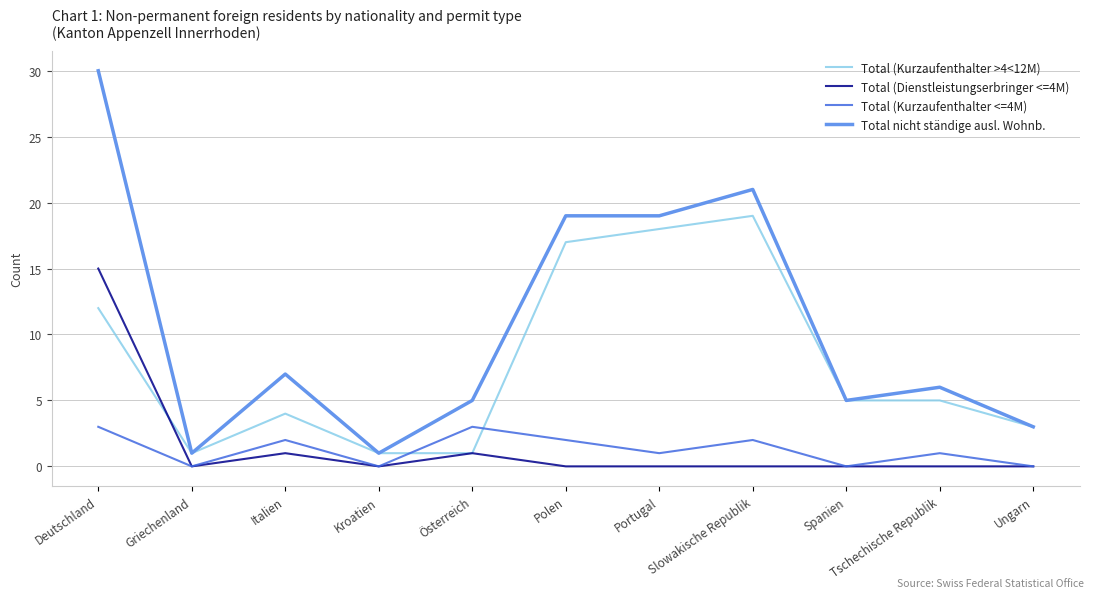

At which category is the sum across all series the highest?

Deutschland